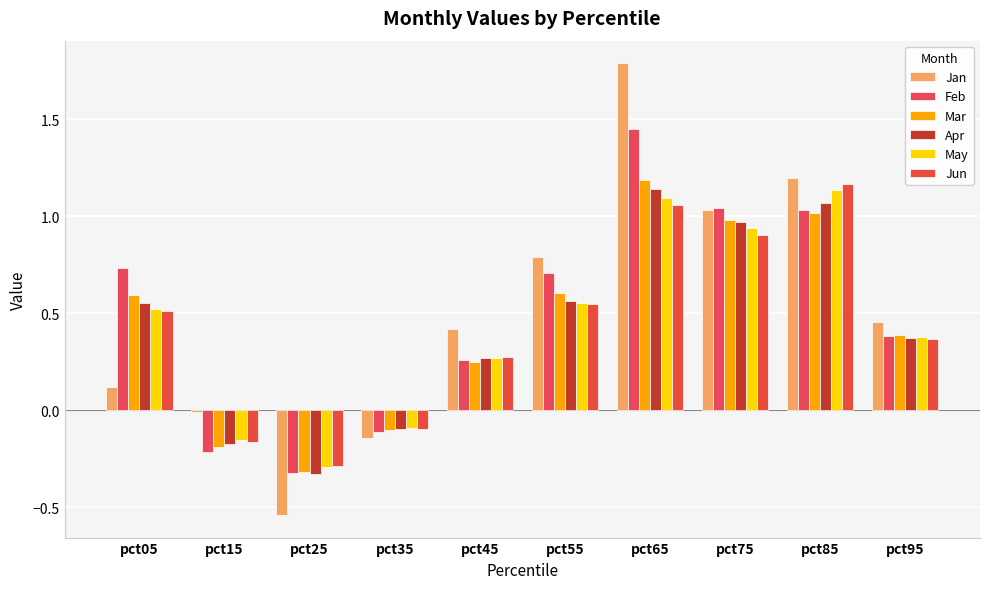

How many groups of bars are there?

10